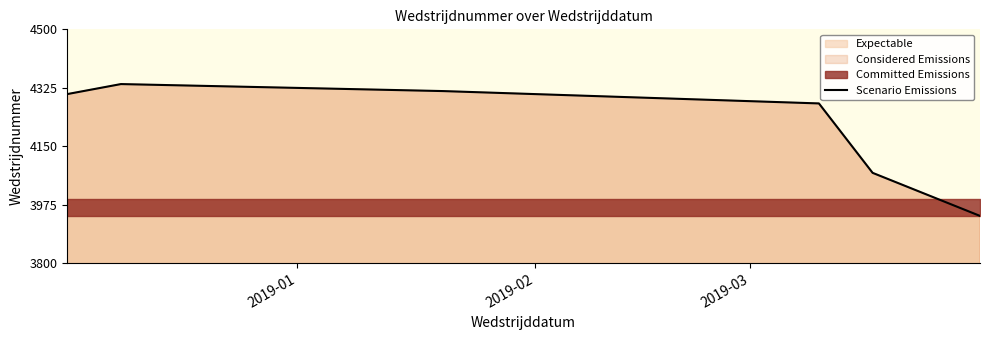

Reading left to right, transcribe all the data shown in this chart.

4306	4336	4315	4278	4070	3941